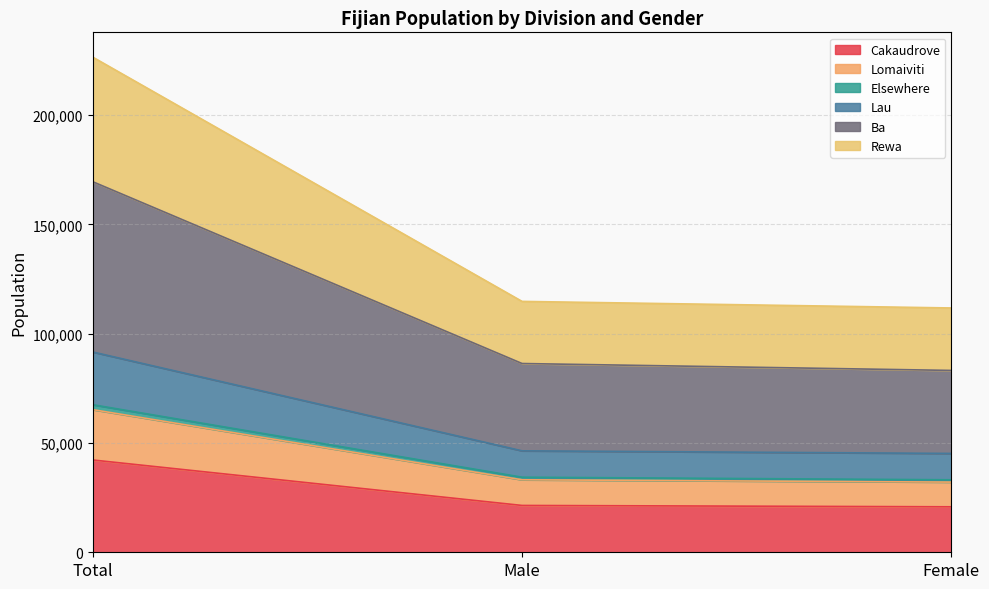

What is the value of the Elsewhere point at the 2nd from the left?

34344